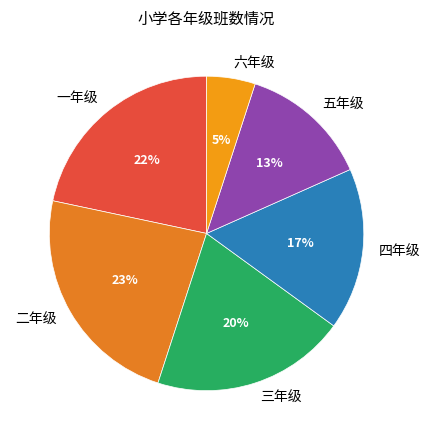

What percentage is the 四年级 slice, to the nearest percent?

17%